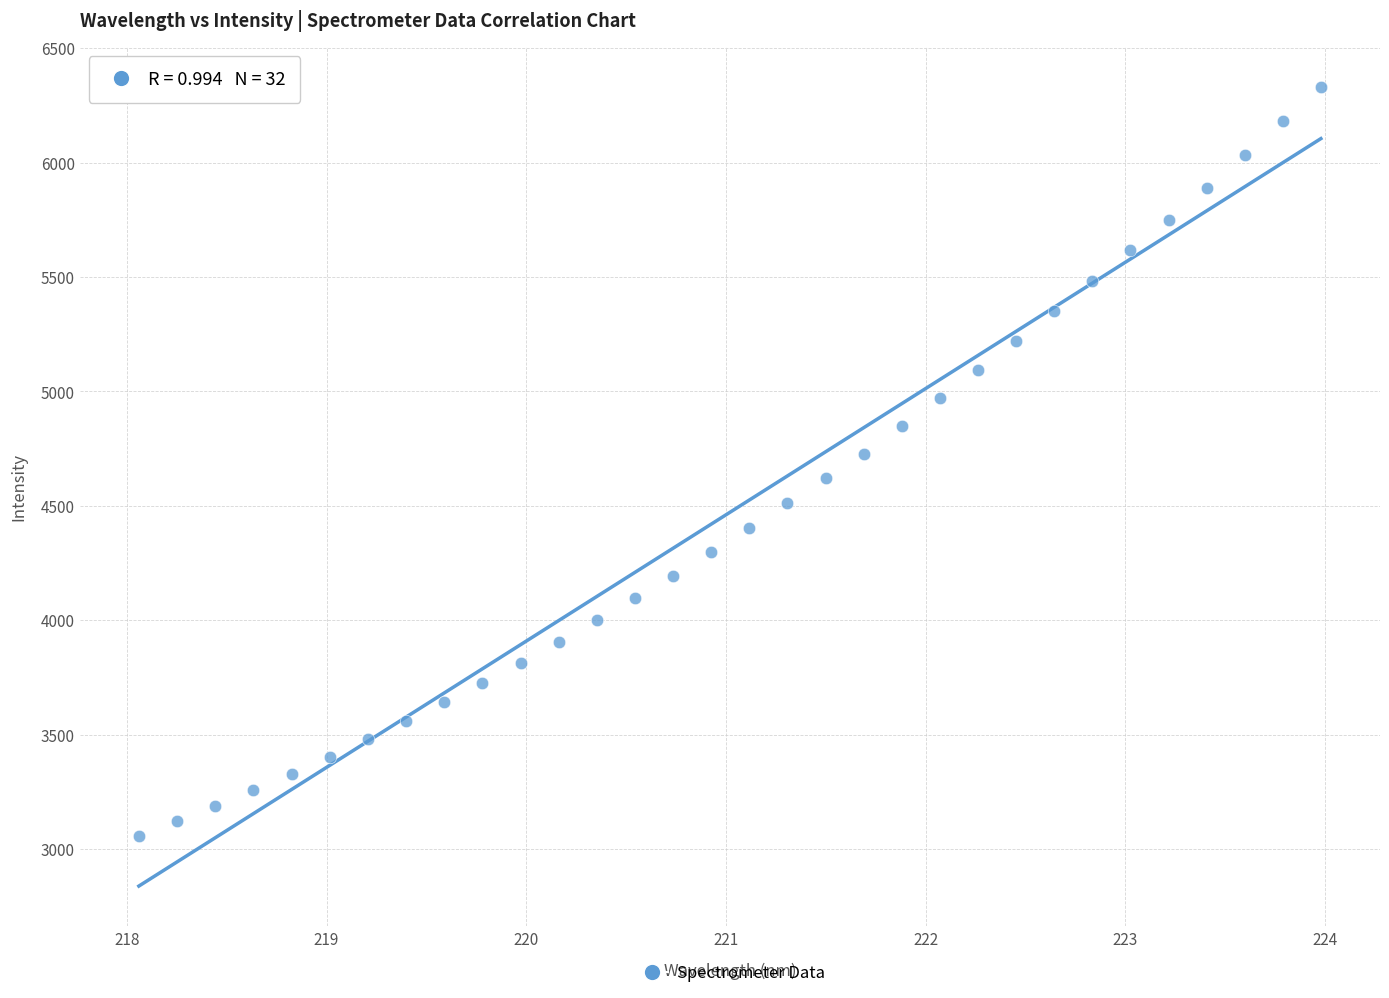

What is the range of X values (max minus min)?

5.9